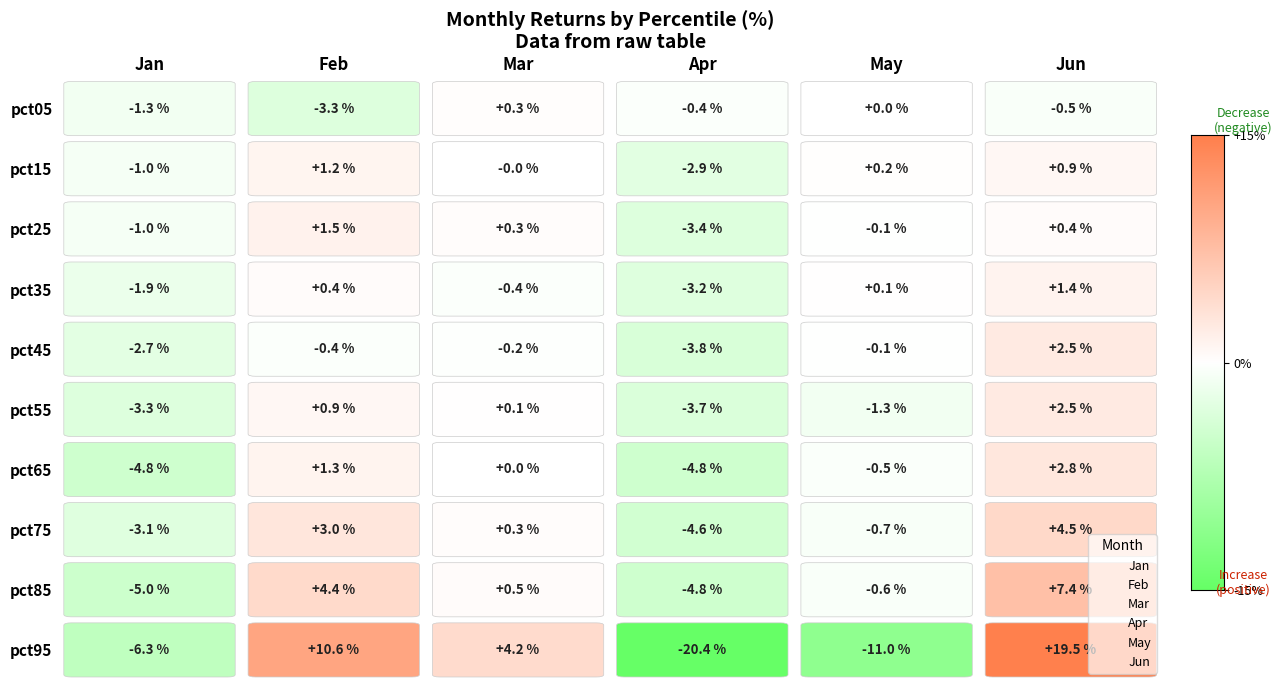

Which category has the lowest value in the Feb series?

pct05